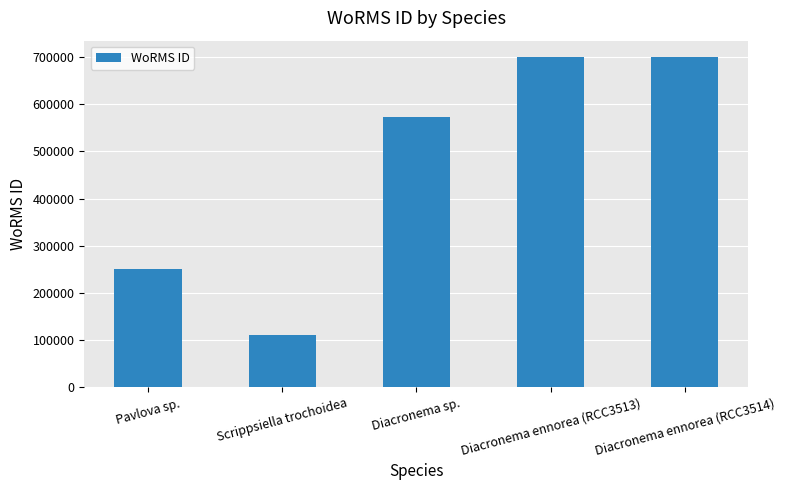

At which label is the value closest to 404896?

Pavlova sp.